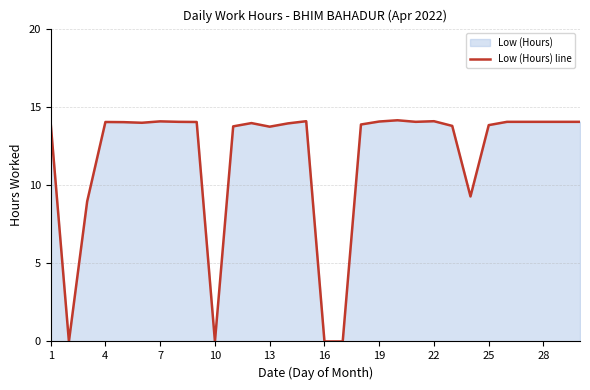

How many points are higher than both their immediate neighbors (excluding endpoints)?

6